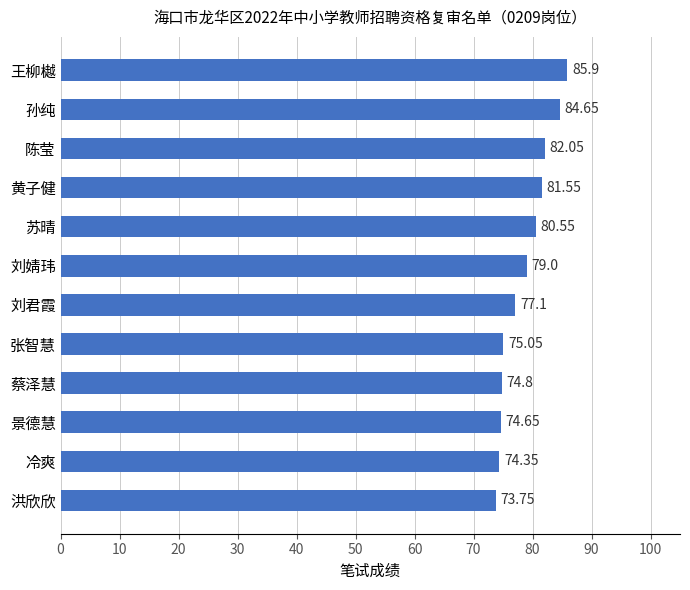

Approximately how many times larger is the value at 苏晴 compared to 黄子健?

1.0